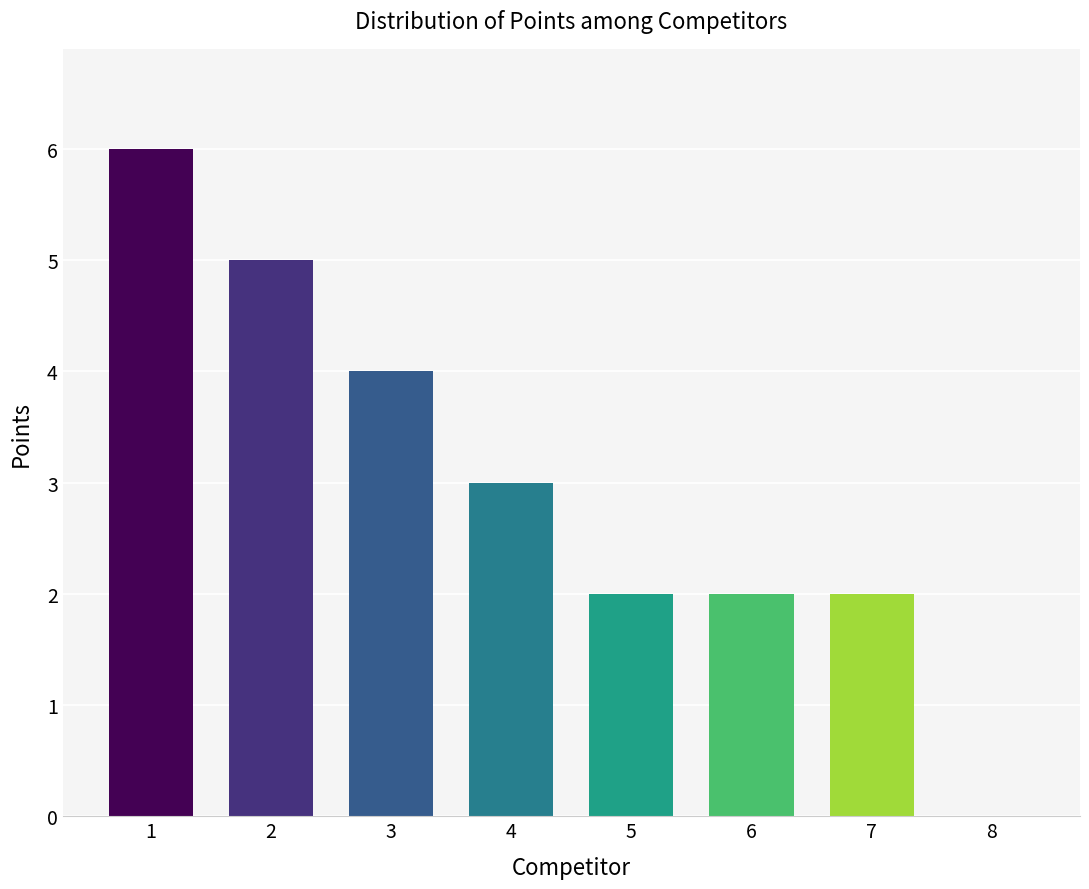

Where is the data nearest to the value 3?

4